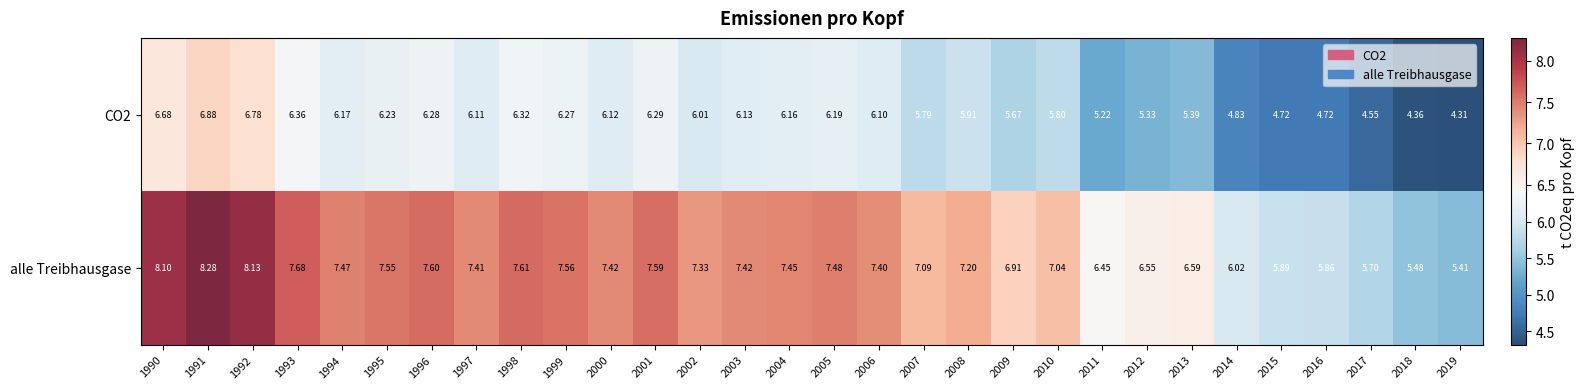

At which category is the sum across all series the highest?

1991